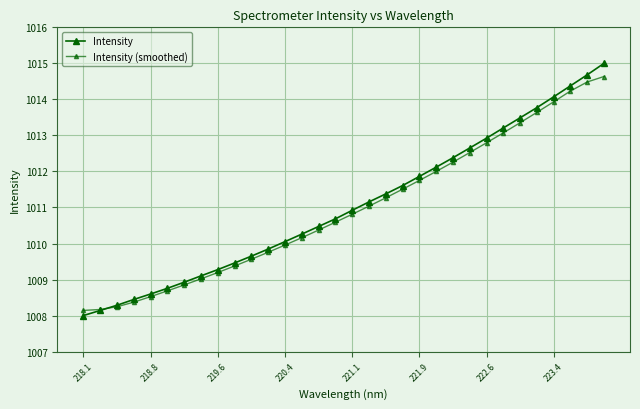

True or false: Intensity has more than 0 points higher than both neighbors.

False